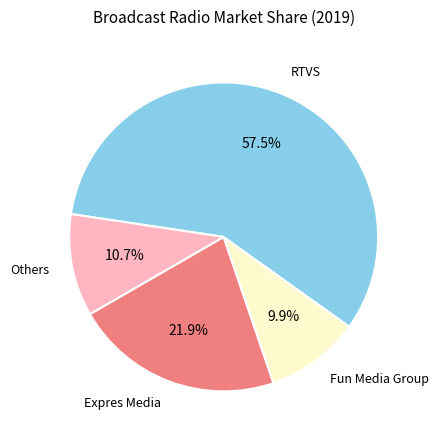

How many segments does this pie chart have?

4